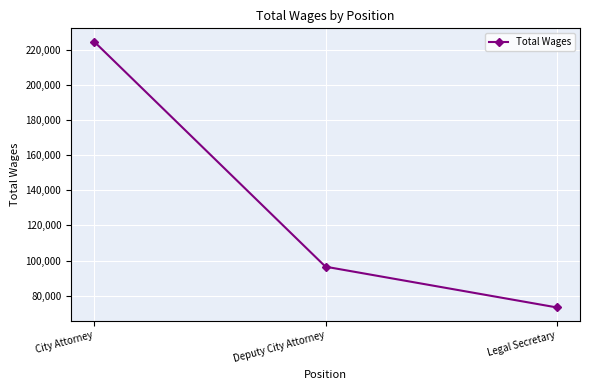

Between City Attorney and Deputy City Attorney, which is larger?

City Attorney